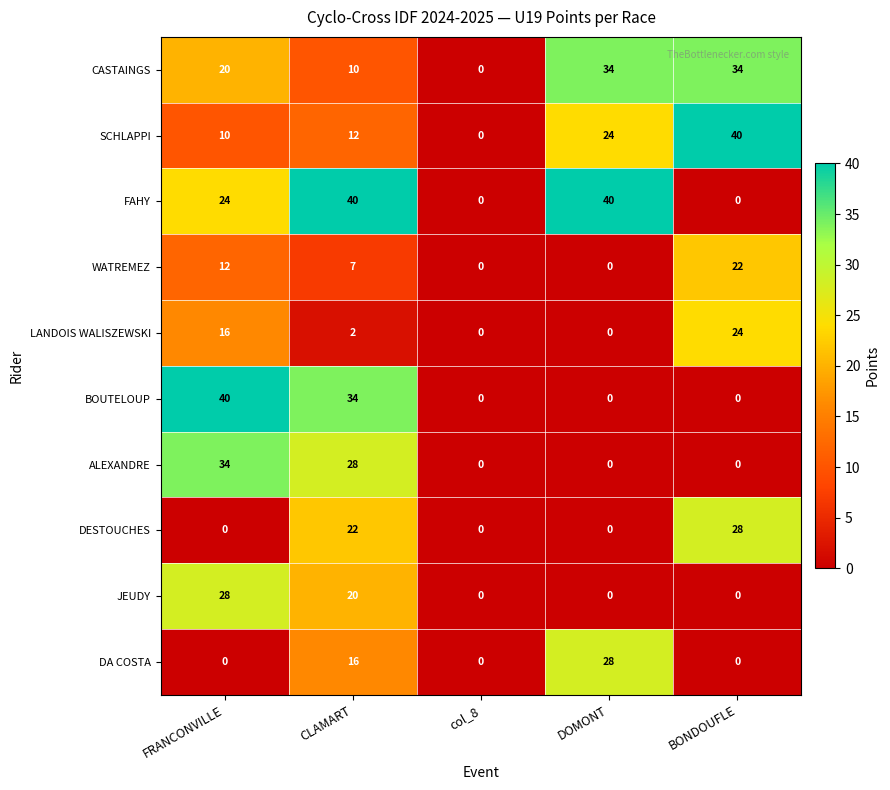

Between FRANCONVILLE and CLAMART, which series saw the biggest shift?

DESTOUCHES